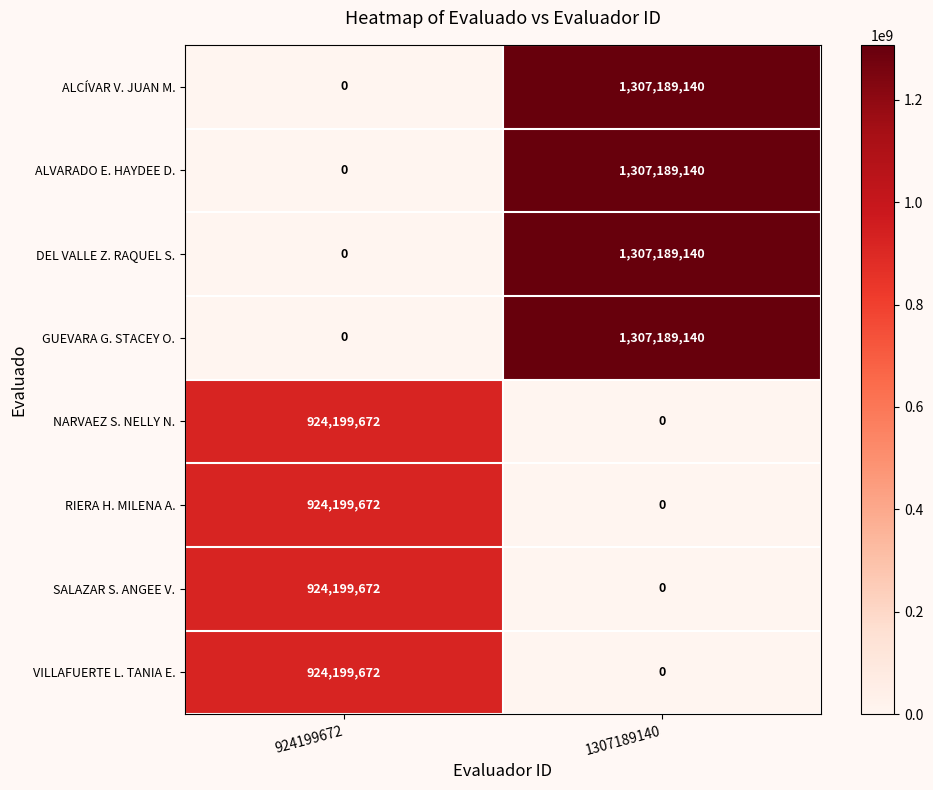

At how many categories does at least one series exceed 925326507?

1